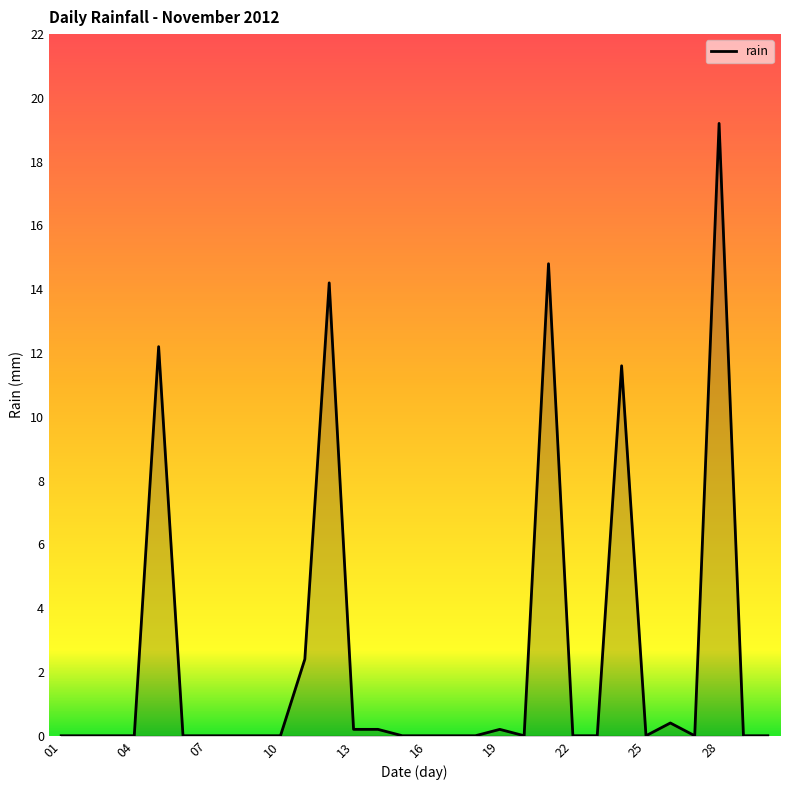

How many lines are shown in the chart?

1